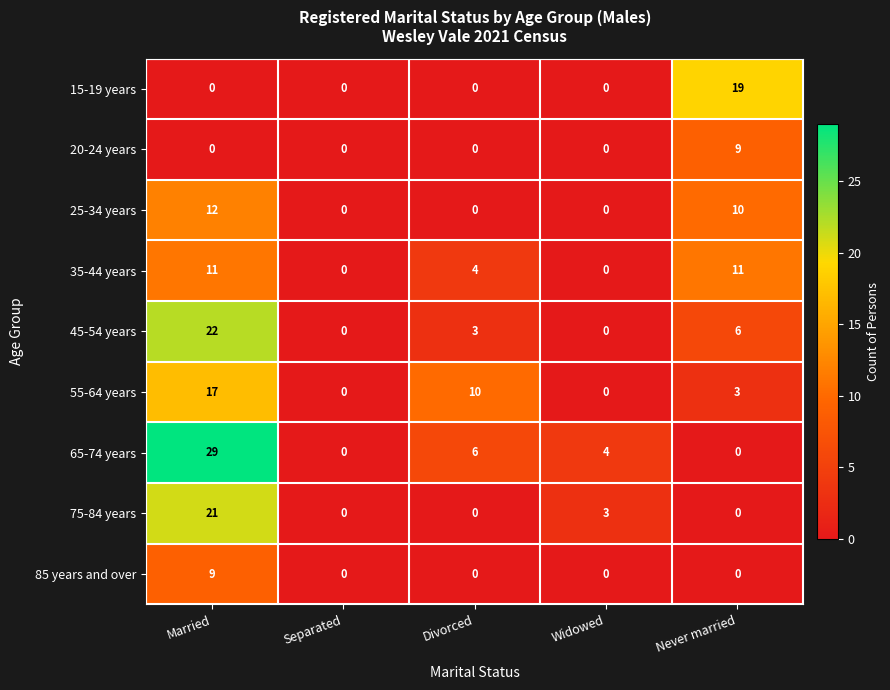

What is the sum of all 25-34 years values?

22